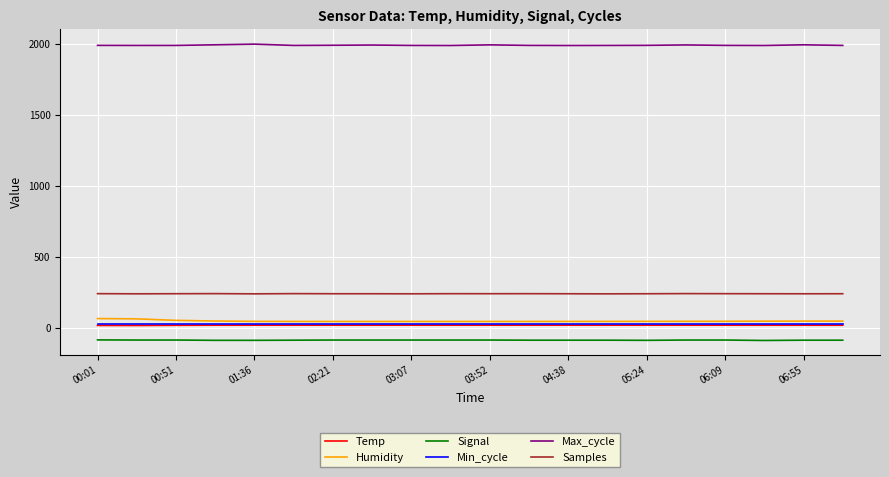

What is the maximum value shown in the chart?

2002.2